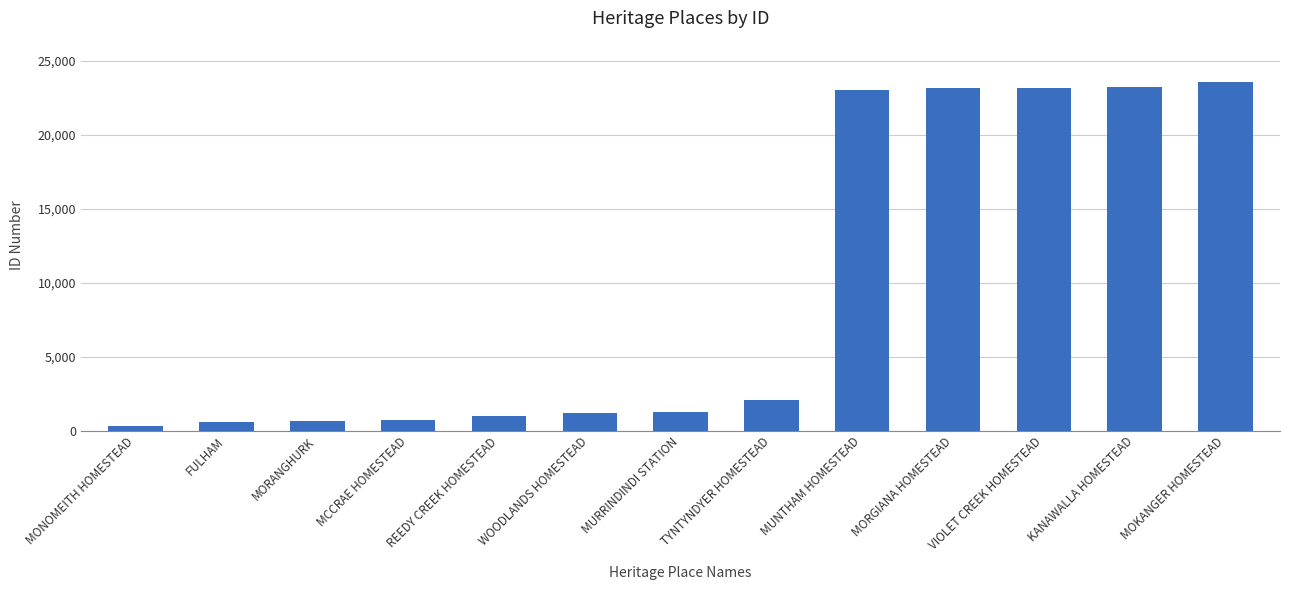

What is the difference between the maximum and second lowest values?

22934